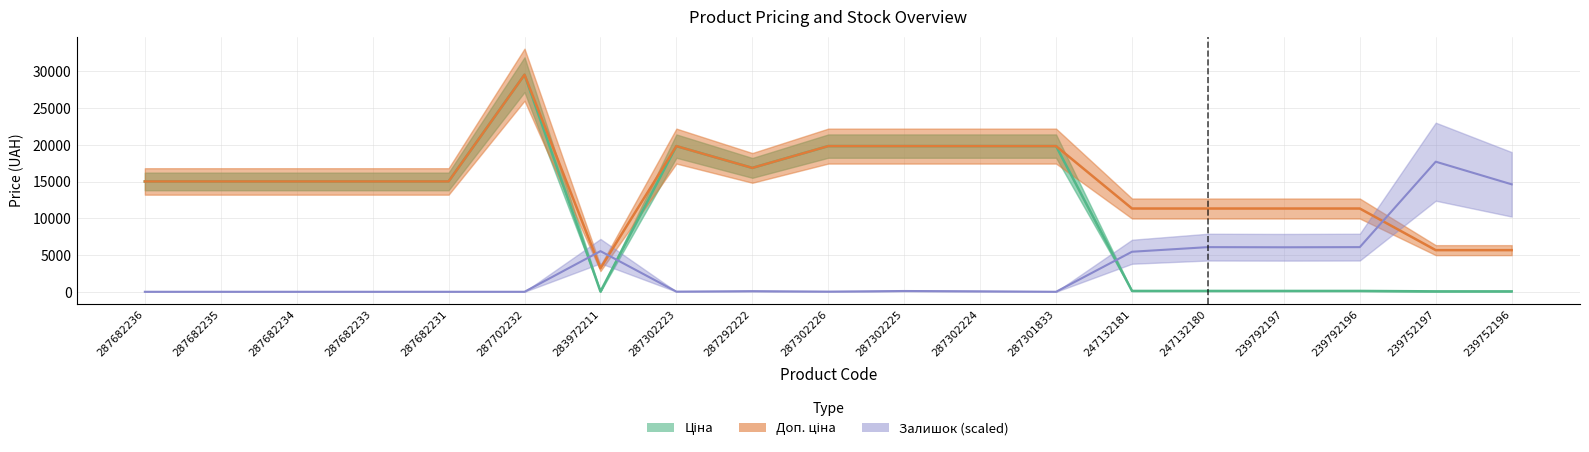

Reading right to left, what are all the values shown in this chart?

Ціна: 56.7	56.7	113.3	113.3	113.3	113.3	19831.1	19831.1	19831.1	19831.1	16863.2	19831.1	32.0	29548.9	15019.2	15019.2	15019.2	15019.2	15019.2
Доп. ціна: 5667.0	5667.0	11334.0	11334.0	11334.0	11334.0	19831.1	19831.1	19831.1	19831.1	16863.2	19831.1	3205.0	29548.9	15019.2	15019.2	15019.2	15019.2	15019.2
Залишок: 14627.8	17708.4	6077.4	6056.5	6077.4	5448.7	0.0	62.9	104.8	21.0	83.8	21.0	5532.6	0.0	0.0	0.0	0.0	0.0	0.0